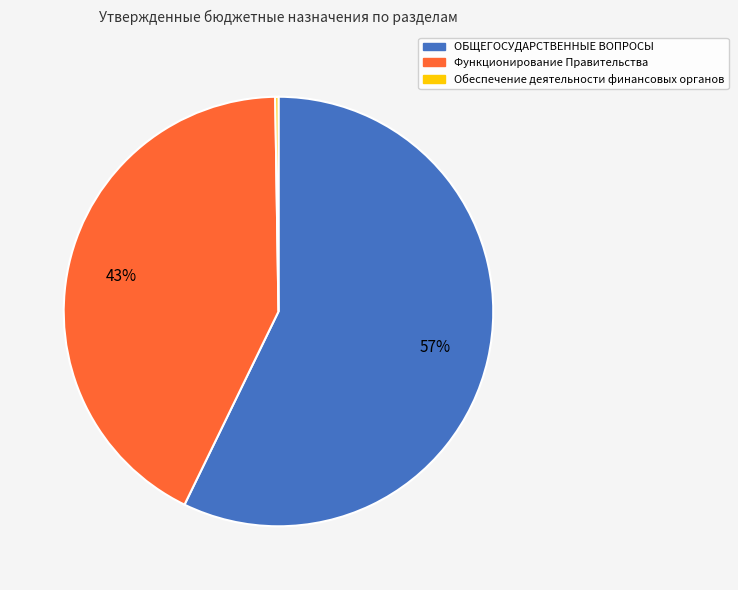

Approximately how many times larger is the value at ОБЩЕГОСУДАРСТВЕННЫЕ ВОПРОСЫ compared to Функционирование Правительства?

1.3